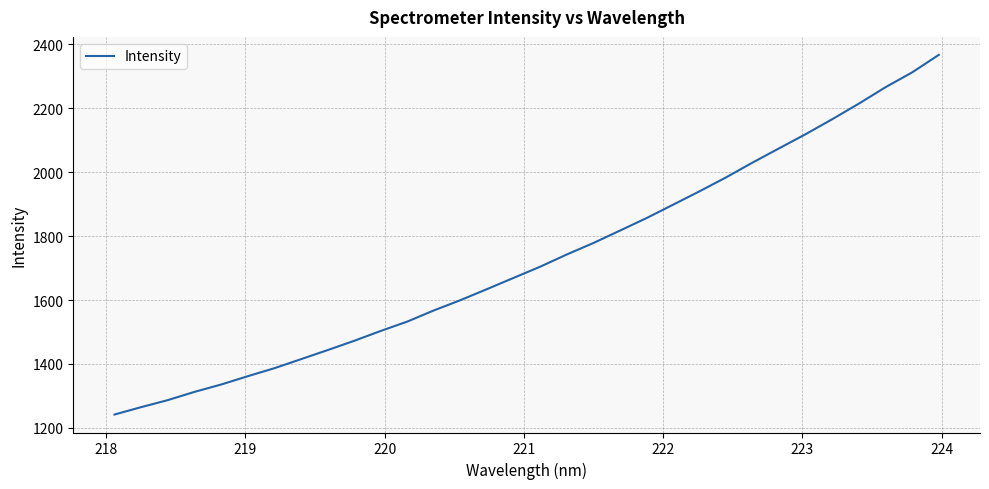

What is the greatest value displayed?

2366.9